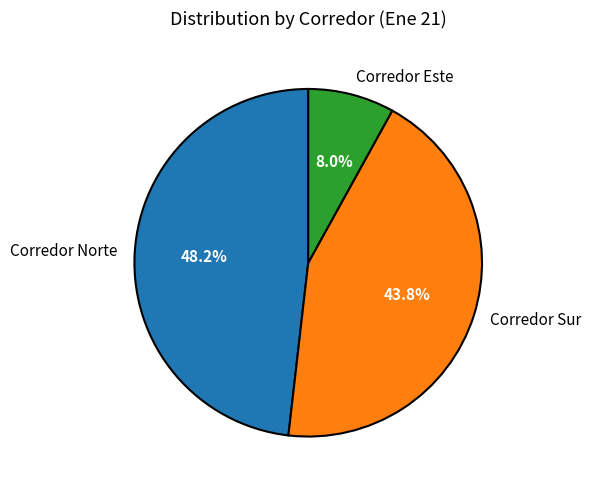

The Corredor Norte slice represents 36% of the pie. True or false?

False